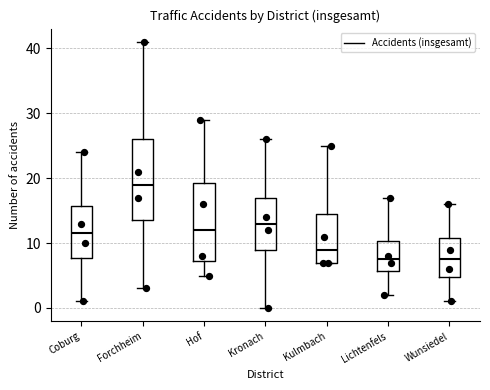

Reading left to right, read every box against the y-axis: the position of its median line, the range the box covers, and the ends of its whiskers. The values are not printed on the chart, so give them approximately, as read against the axis.

Coburg: median 12, box 8 to 16, whiskers 1 to 24
Forchheim: median 19, box 14 to 26, whiskers 3 to 41
Hof: median 12, box 7 to 19, whiskers 5 to 29
Kronach: median 13, box 9 to 17, whiskers 0 to 26
Kulmbach: median 9, box 7 to 15, whiskers 7 to 25
Lichtenfels: median 8, box 6 to 10, whiskers 2 to 17
Wunsiedel: median 8, box 5 to 11, whiskers 1 to 16